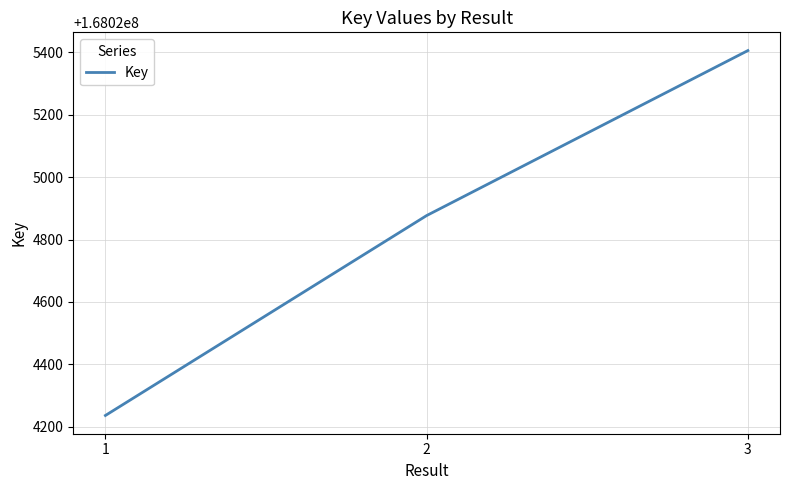

What is the approximate value at 2?

168024877